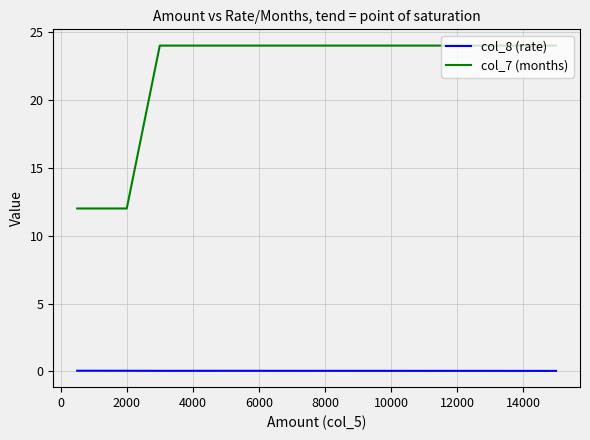

Which series has the widest spread of values?

col_7 (months)